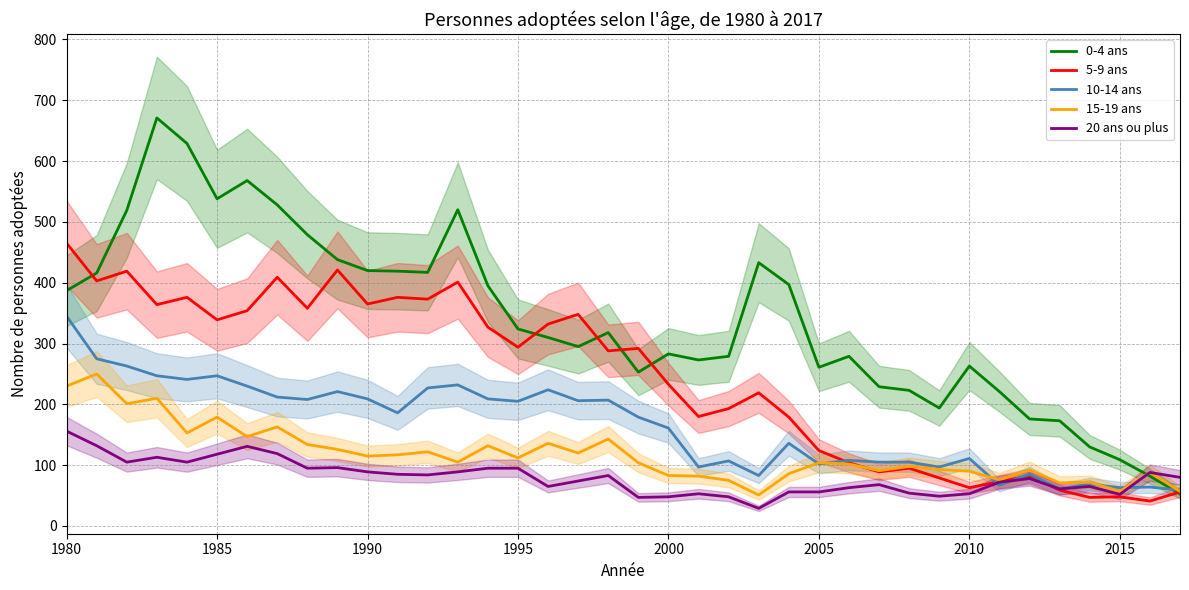

What is the value of the 15-19 ans point at the 28th from the left?

91